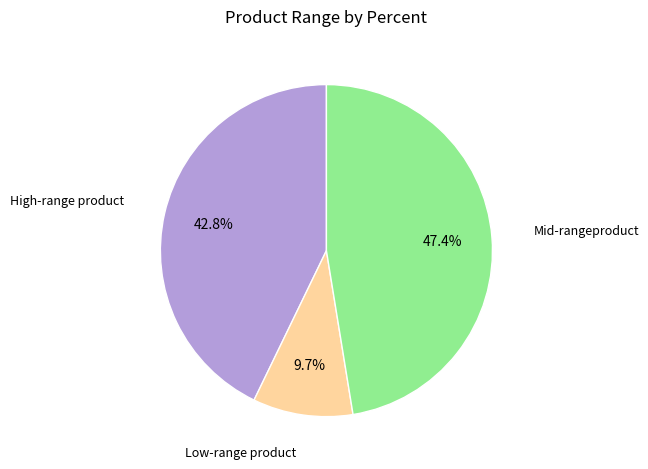

Is there any slice that represents more than half of the pie?

No